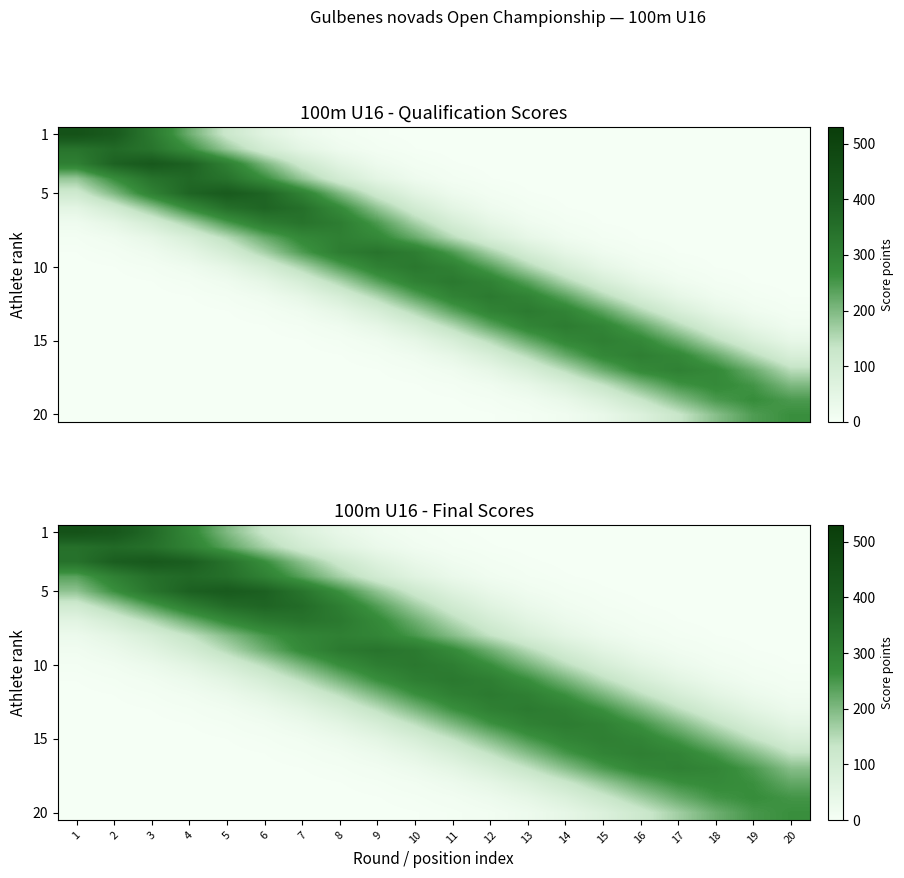

What is the difference between the highest and lowest values at 10?

324.2